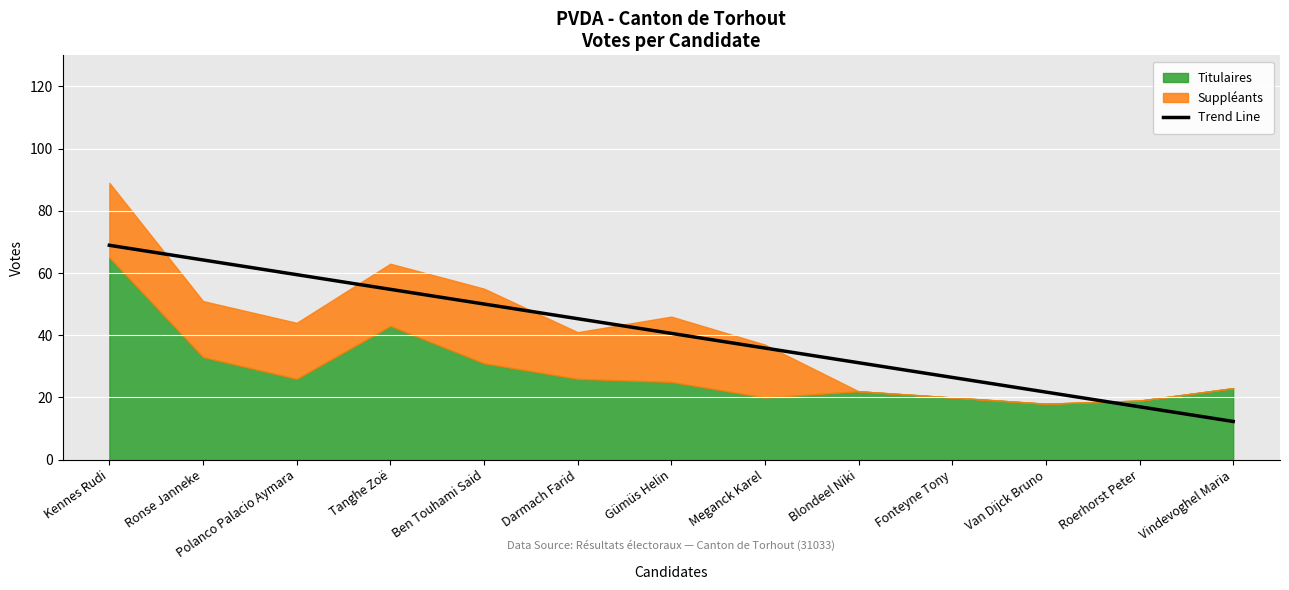

The value at Polanco Palacio Aymara is 59.5. True or false?

True